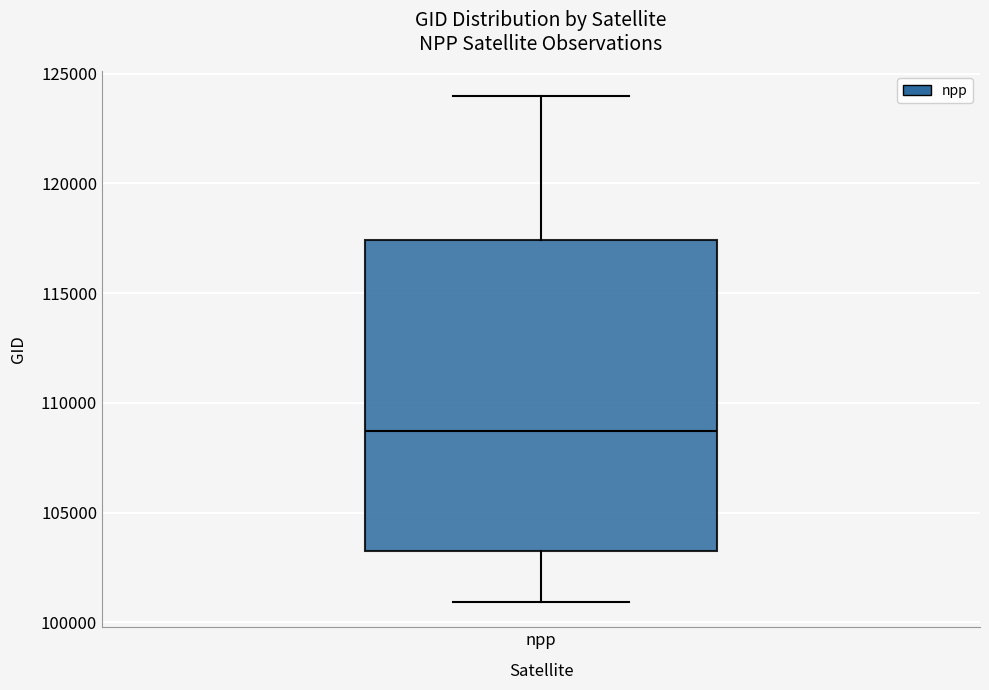

Read this box plot against the y-axis: the position of the median line, the range covered by the box, and the ends of both whiskers. The values are not printed on the chart, so give them approximately, as read against the axis.

median 108500, box 103000 to 117500, whiskers 101000 to 124000